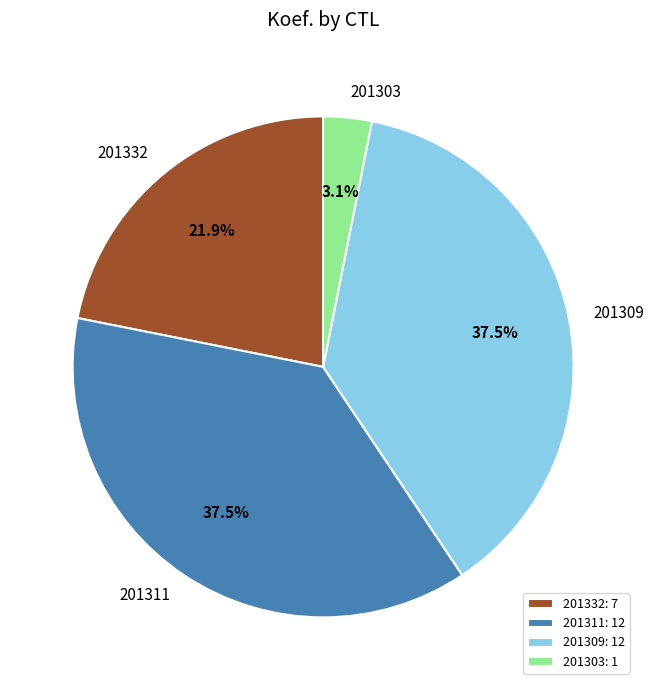

To the nearest percent, what portion does 201303 represent?

3%